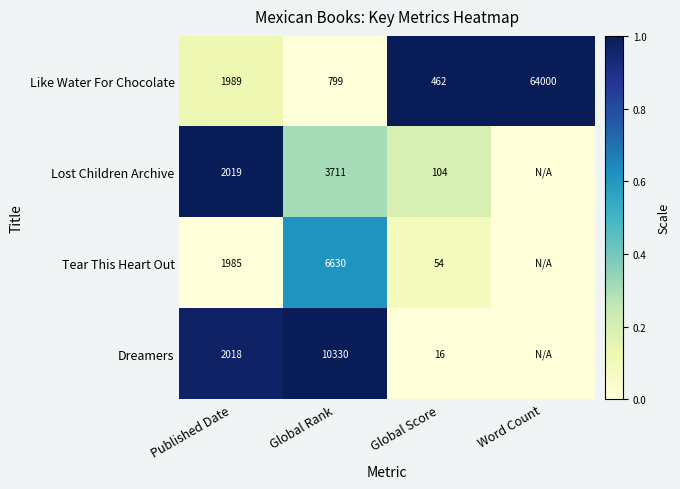

What is the difference between the Tear This Heart Out values at Global Score and Published Date?

1931